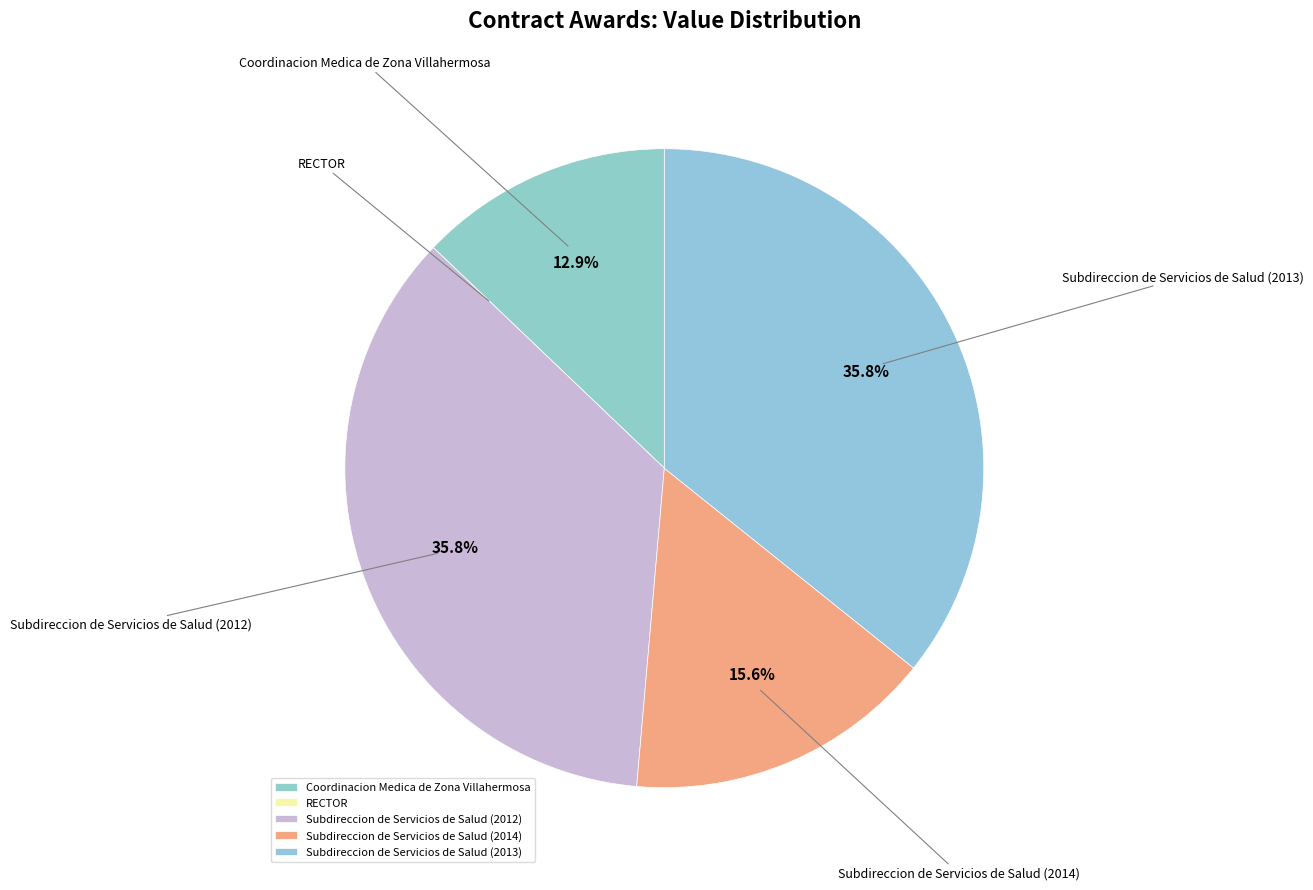

Which has a higher value, Subdireccion de Servicios de Salud (2013) or Coordinacion Medica de Zona Villahermosa?

Subdireccion de Servicios de Salud (2013)